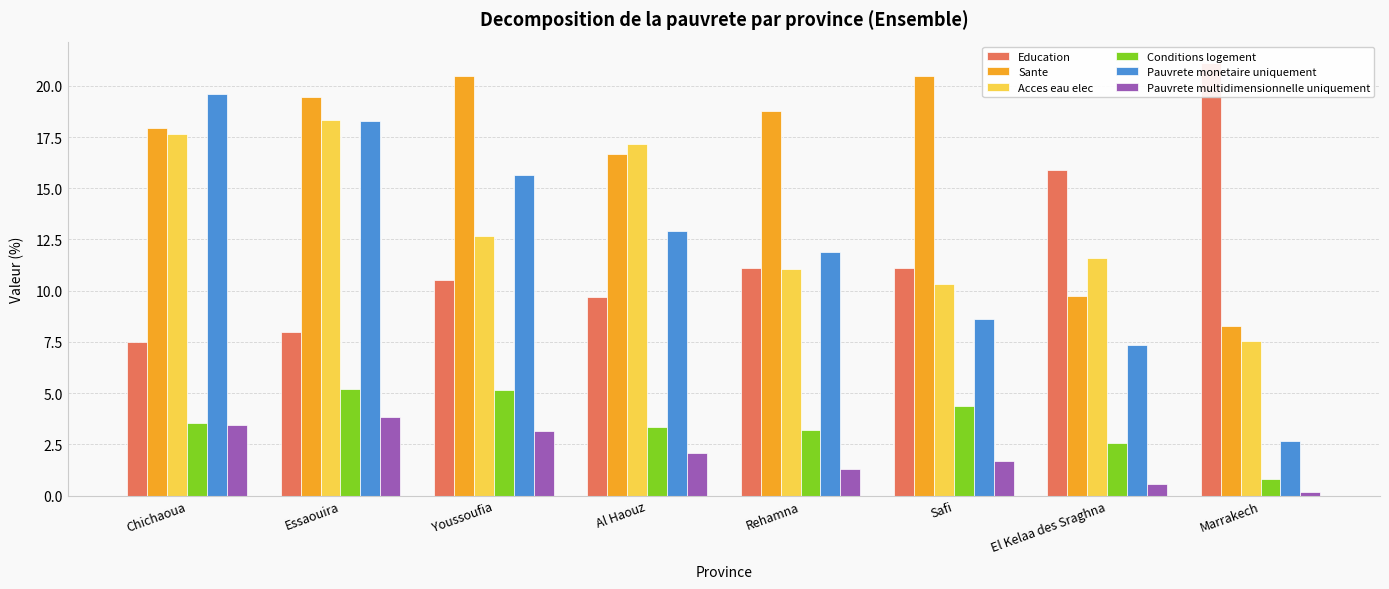

How many groups of bars are there?

8